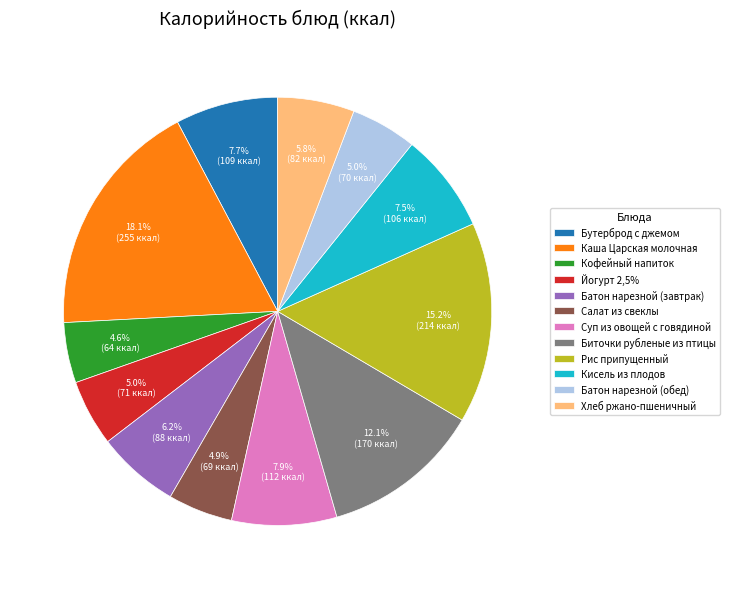

To the nearest percent, what percentage of the pie is Кофейный напиток?

5%